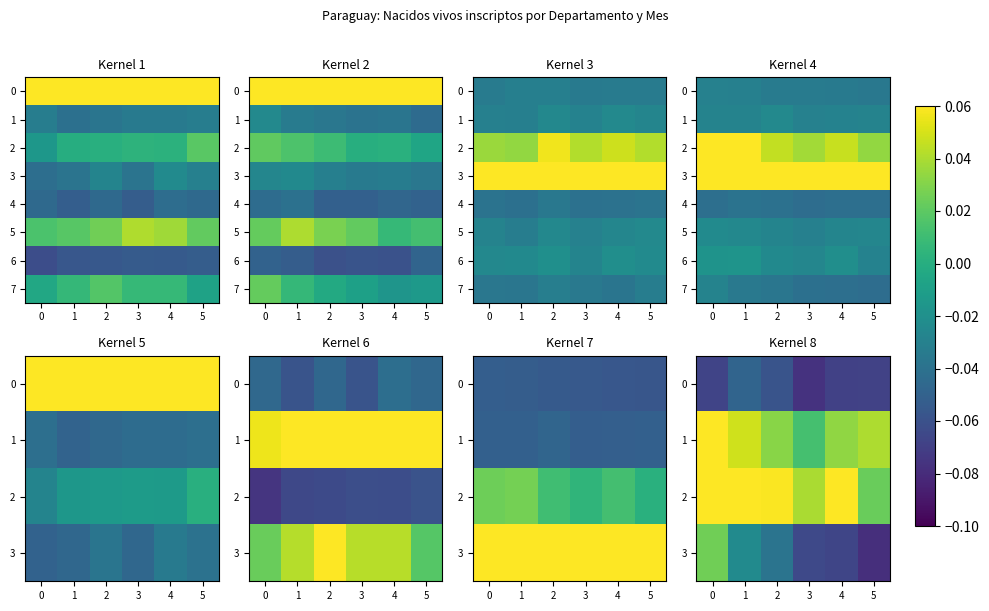

Which series has the largest range (max minus min)?

row_3